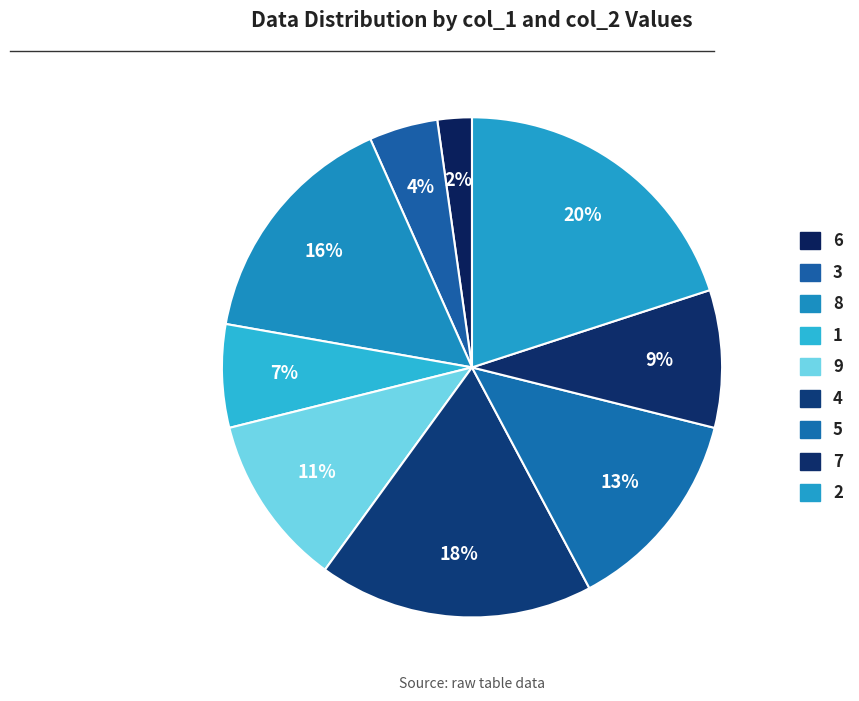

Rank the categories by value from lowest to highest.

6, 3, 1, 7, 9, 5, 8, 4, 2